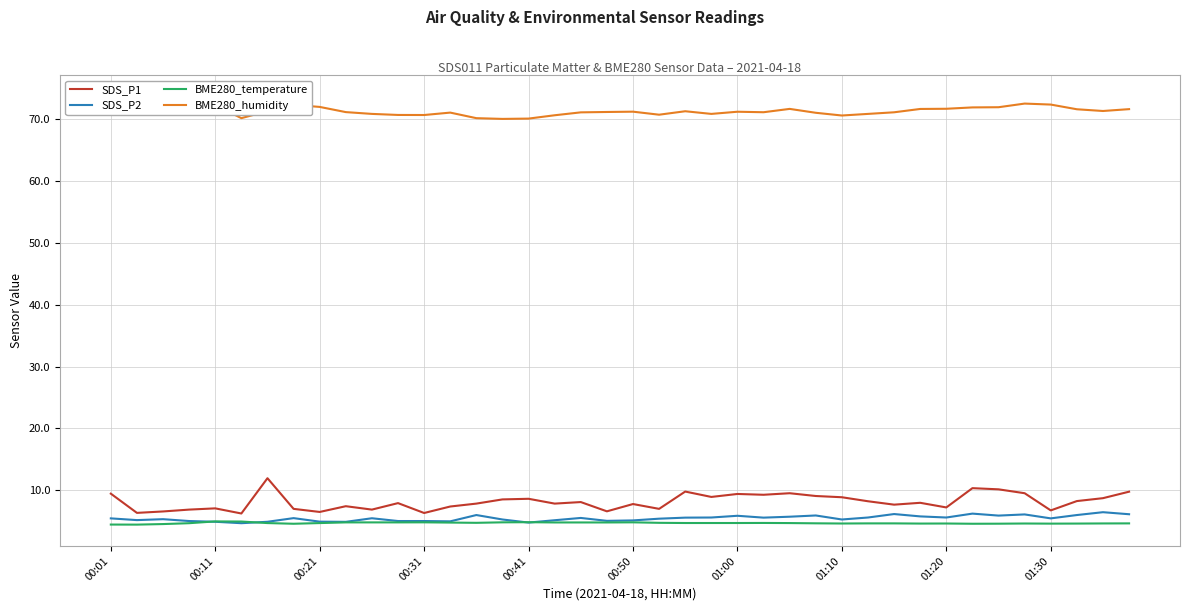

What is the lowest value of the SDS_P1 series?

6.2